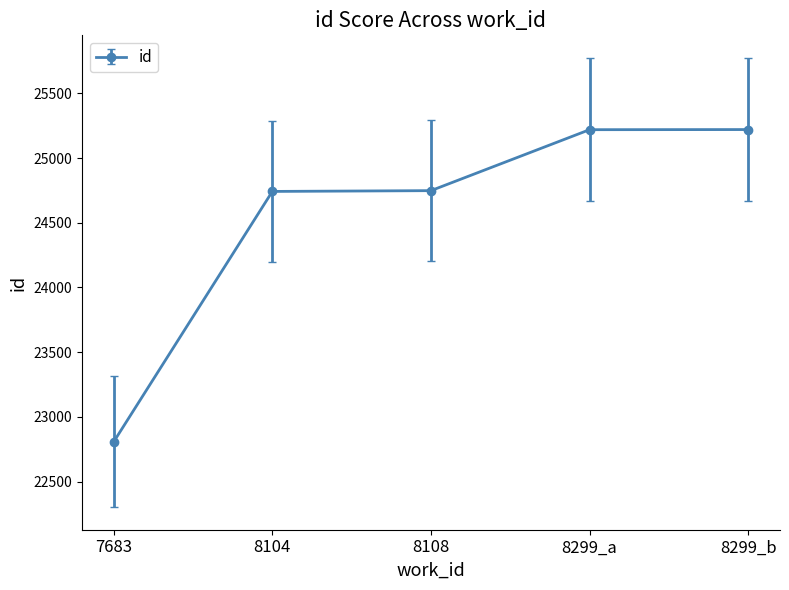

At which category does the chart reach its minimum across all series?

7683